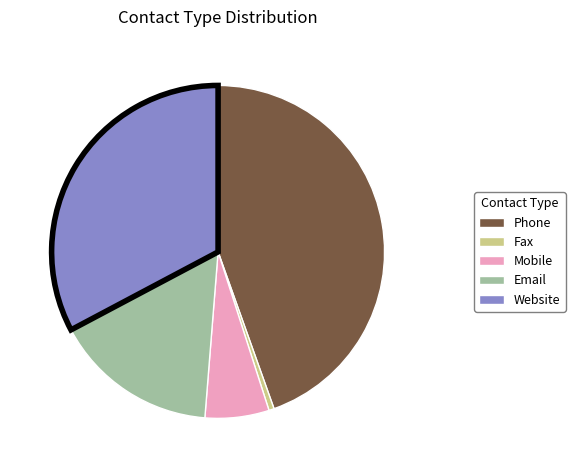

Is the sum of Website and Fax greater than half?

No